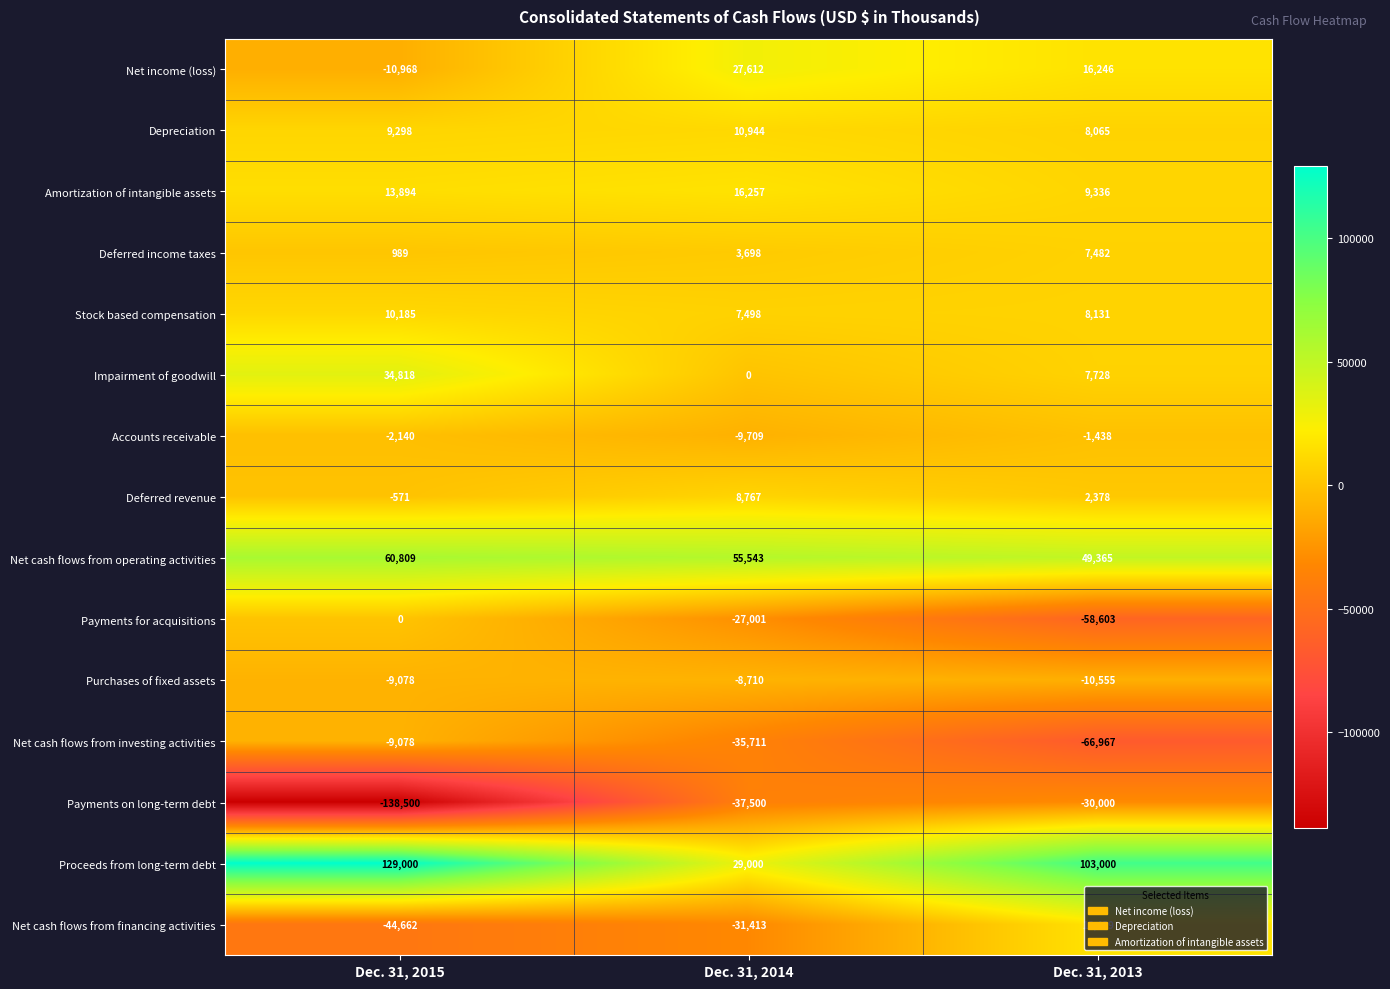

What is the sum of the Payments on long-term debt values at Dec. 31, 2014 and Dec. 31, 2015?

-176000